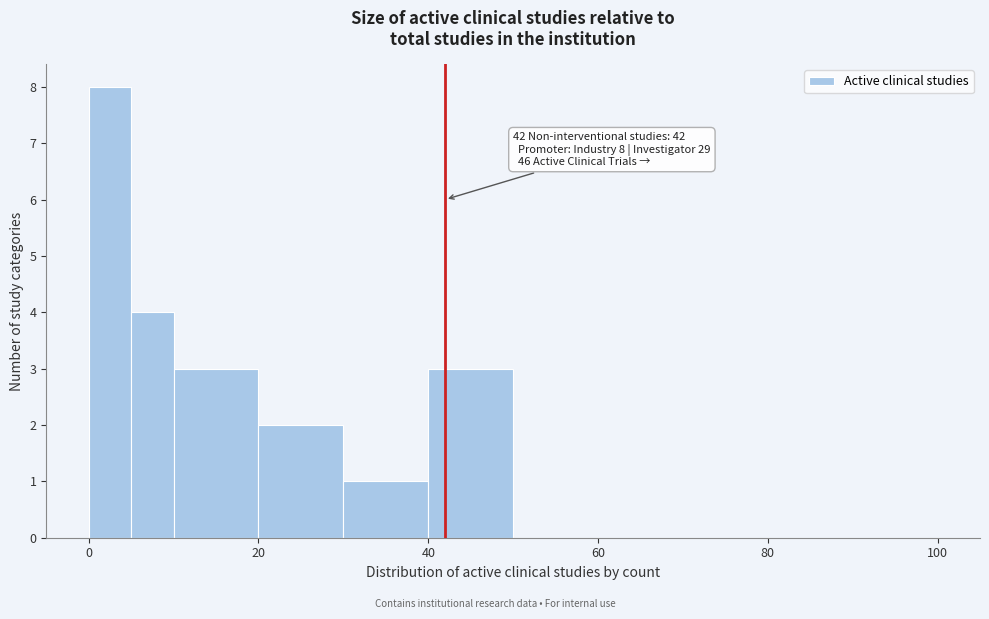

Read against the x-axis, roughly where is the centre of the tallest bar?

2